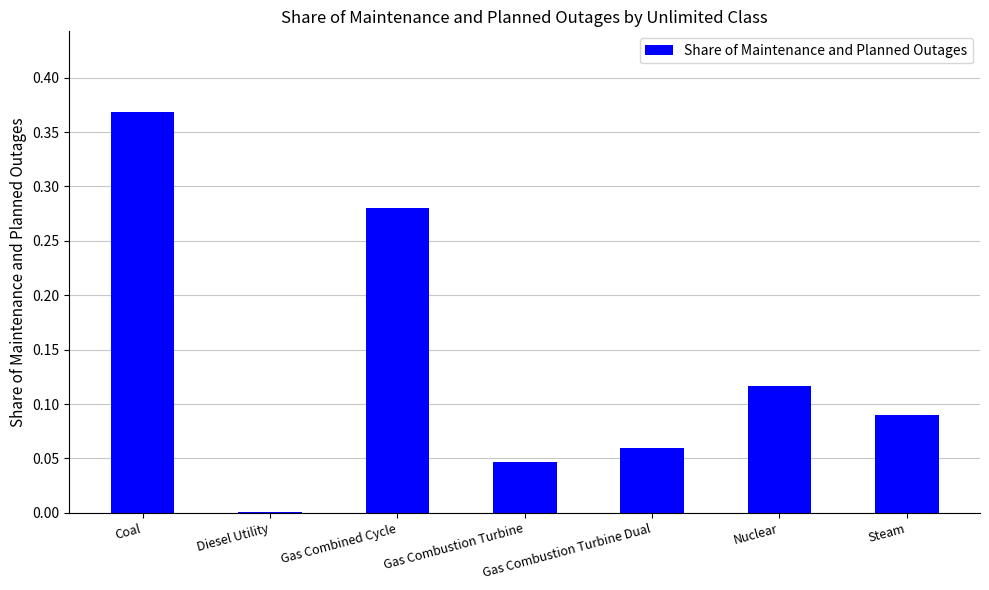

Which has a higher value, Diesel Utility or Coal?

Coal